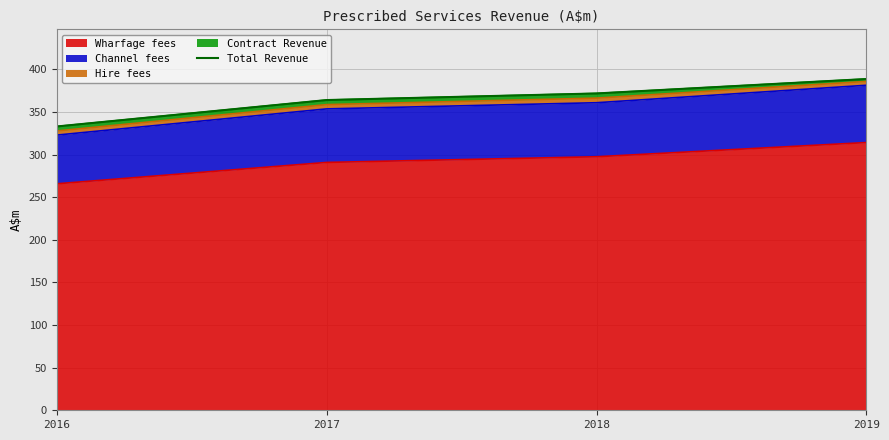

Rank the categories by value from highest to lowest.

2019, 2018, 2017, 2016